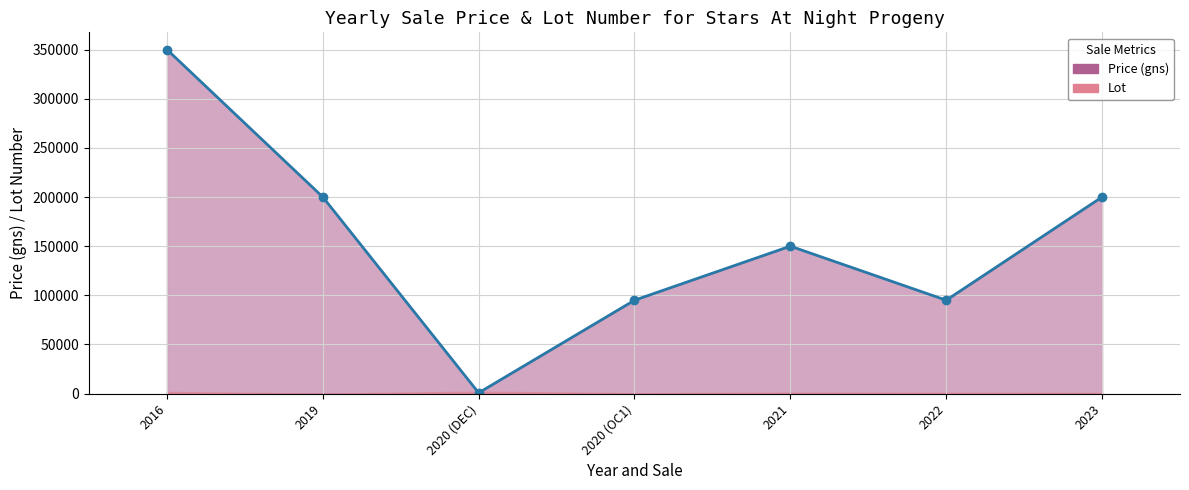

Rank the categories by value from highest to lowest.

2016, 2019, 2023, 2021, 2020 (OC1), 2022, 2020 (DEC)